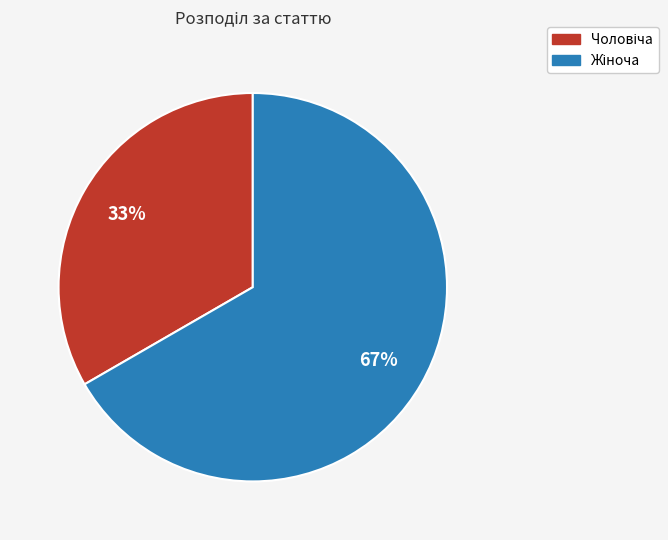

Is there any slice that represents more than half of the pie?

Yes